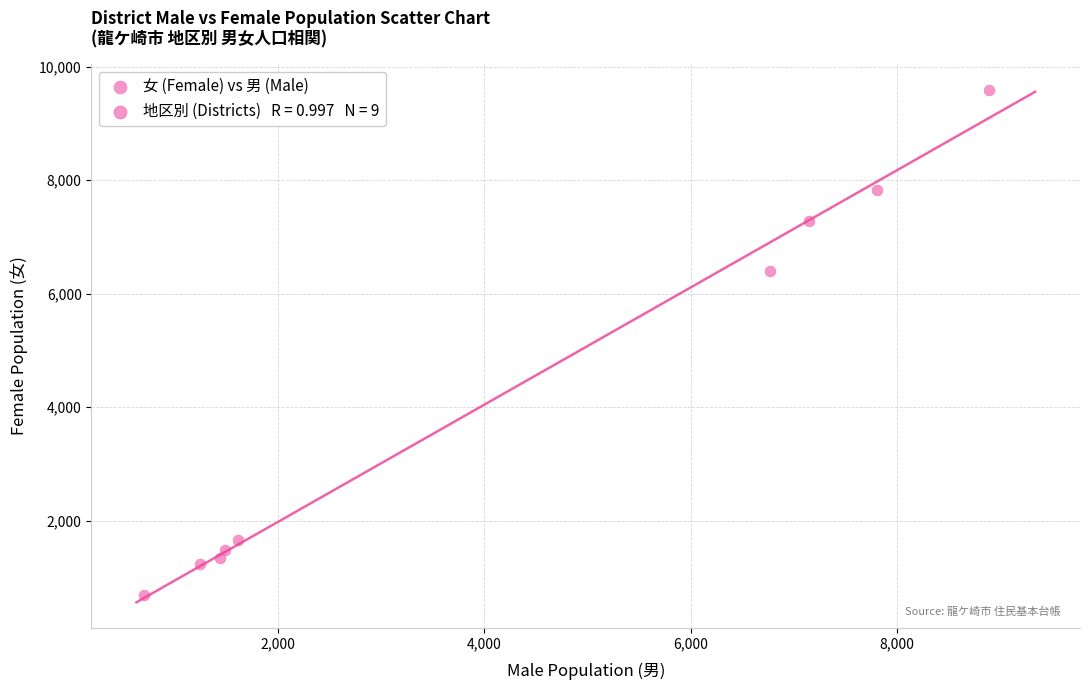

What Y value in the scatter plot is closest to 5137?

6393